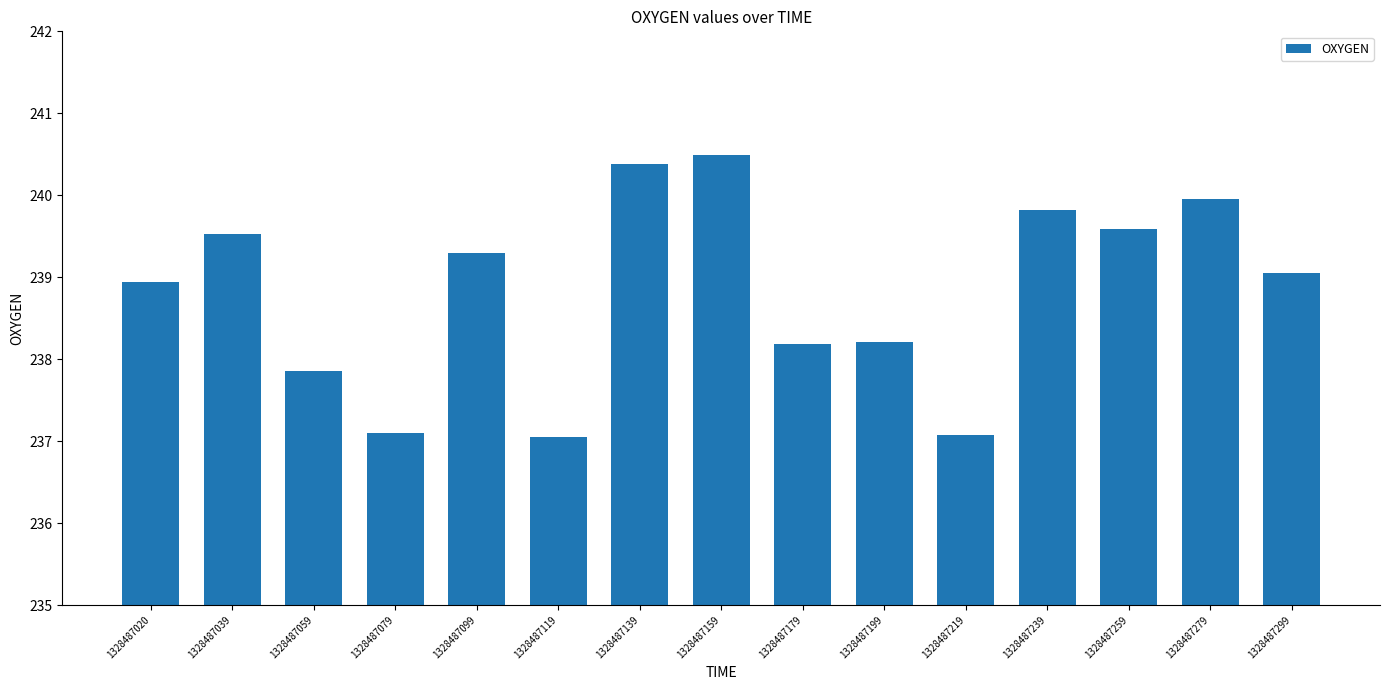

Which category has the highest value across all series?

1328487159